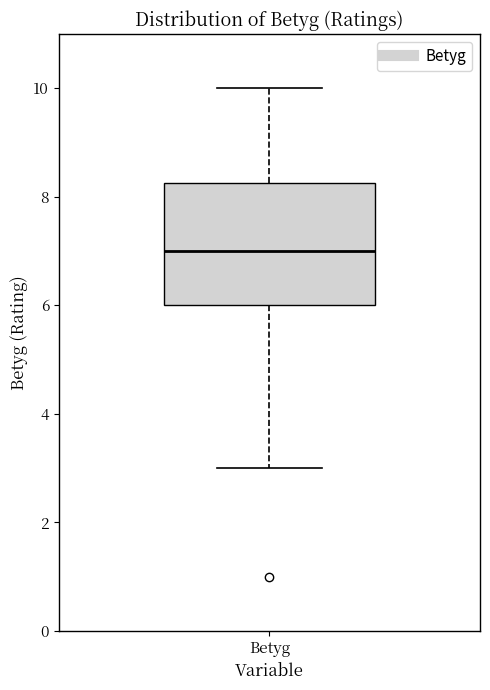

Where does the median line of the box for Betyg sit on the y-axis? The values are not printed on the chart, so give them approximately, as read against the axis.

7.0